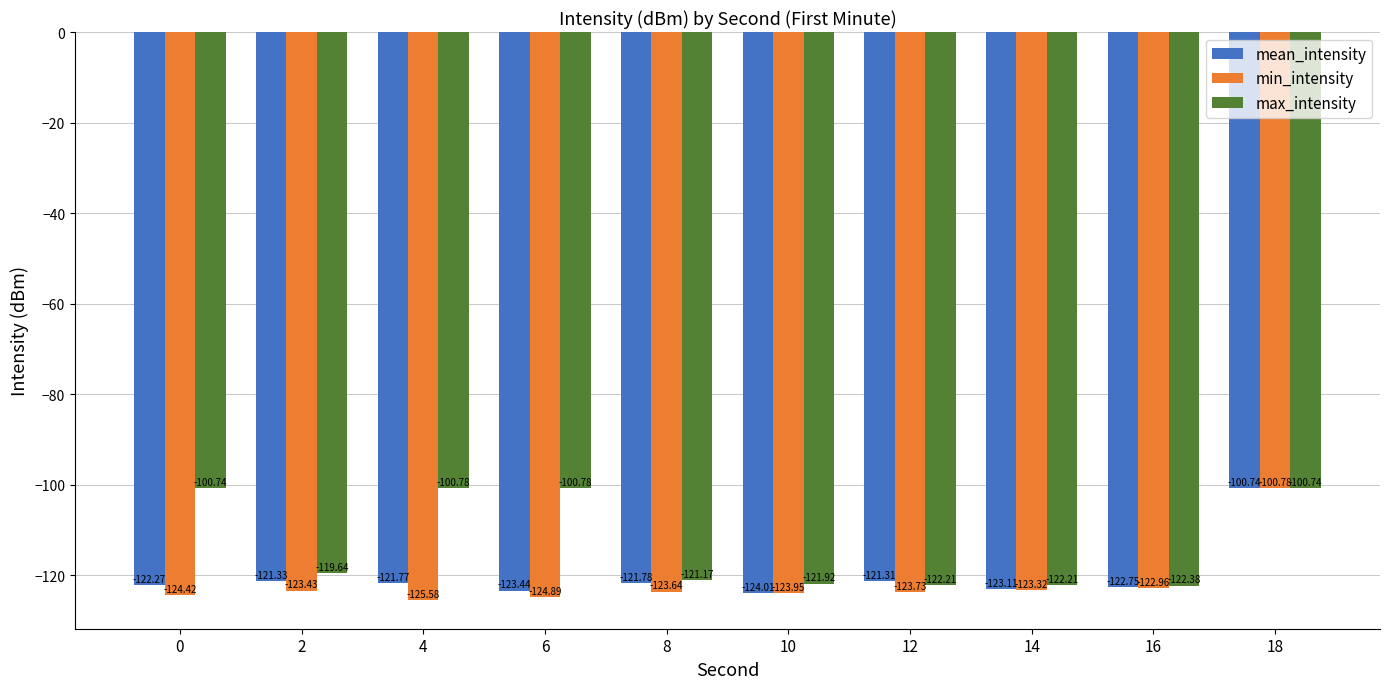

What is the difference between the second highest and minimum values in the min_intensity series?

2.6